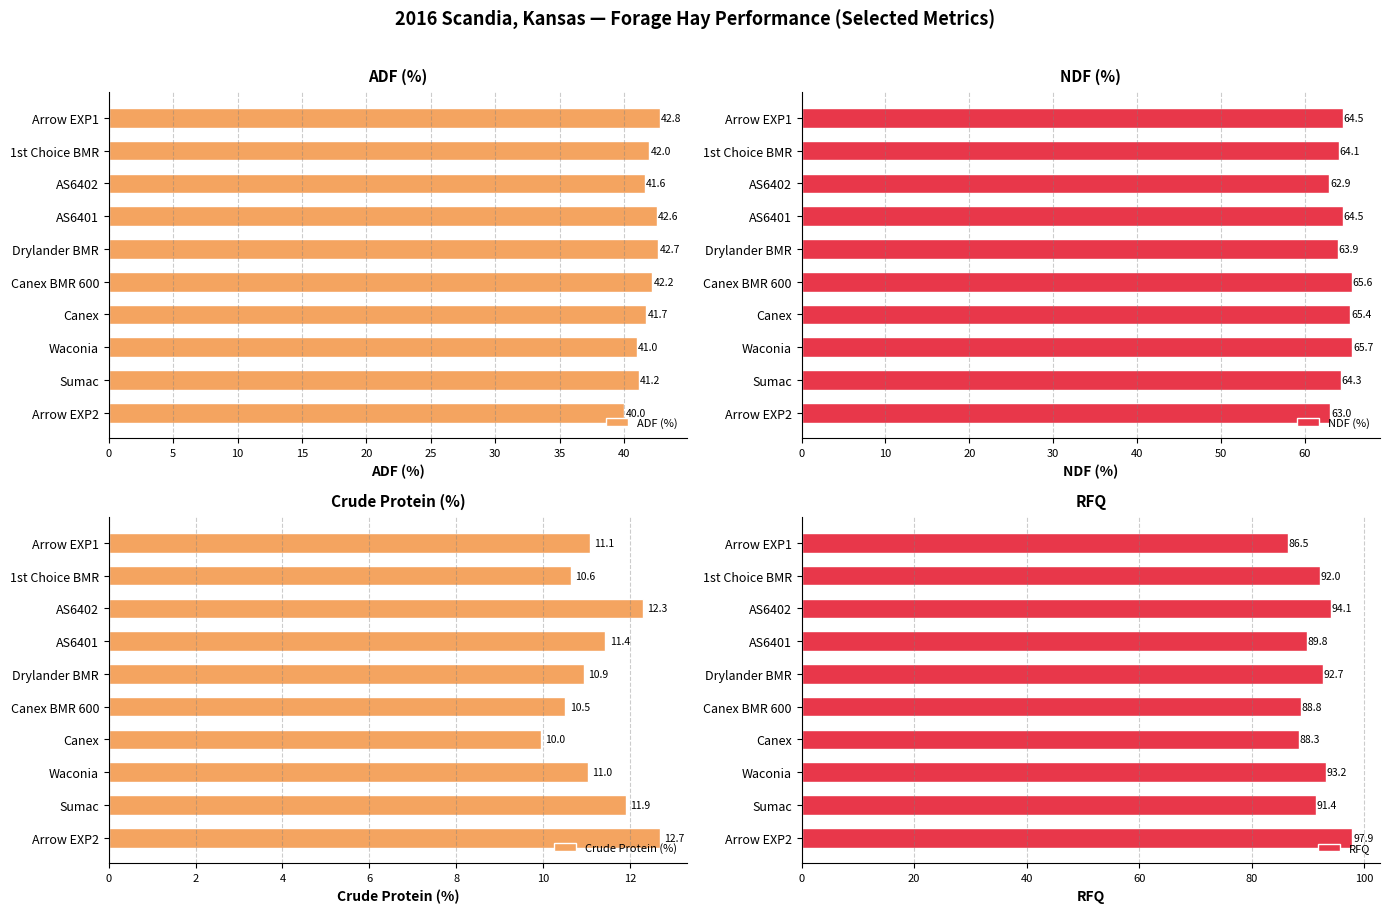

At which label does RFQ reach its minimum?

Arrow EXP1